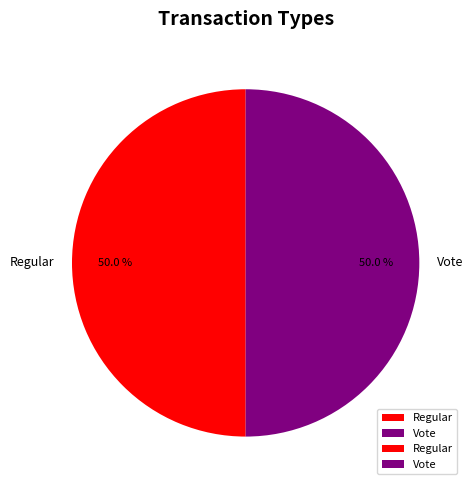

Approximately how many times larger is the value at Vote compared to Regular?

1.0